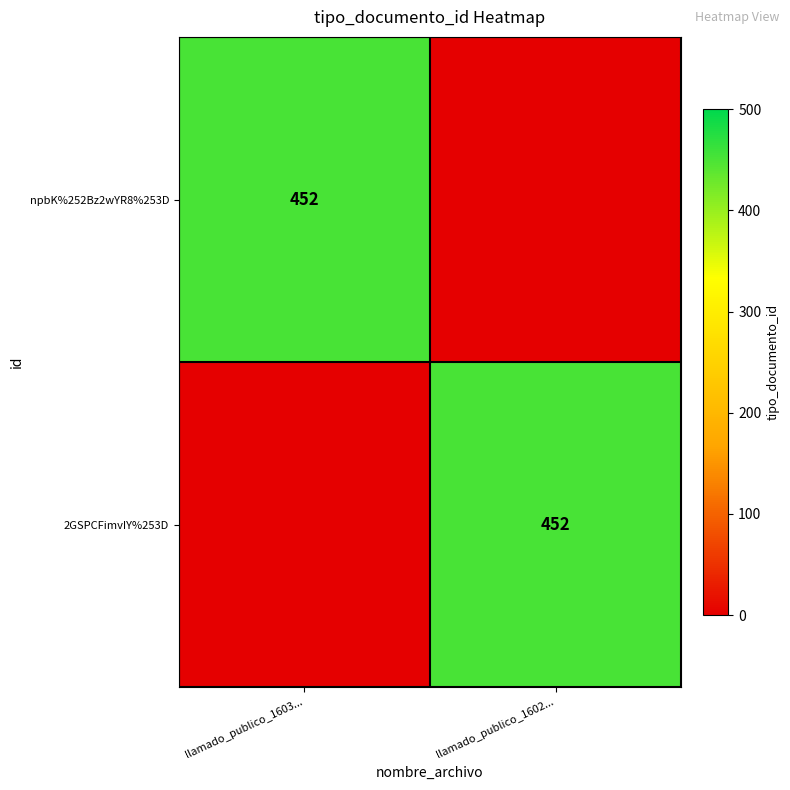

Which has a higher value, llamado_publico_1603... or llamado_publico_1602...?

llamado_publico_1603...